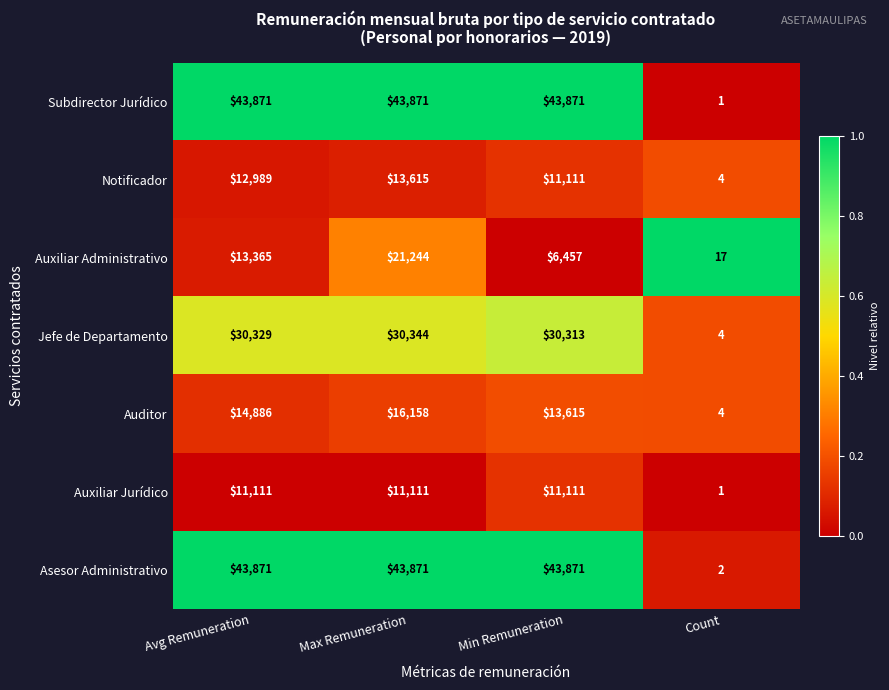

The value of Notificador at Avg Remuneration is 12989. True or false?

True